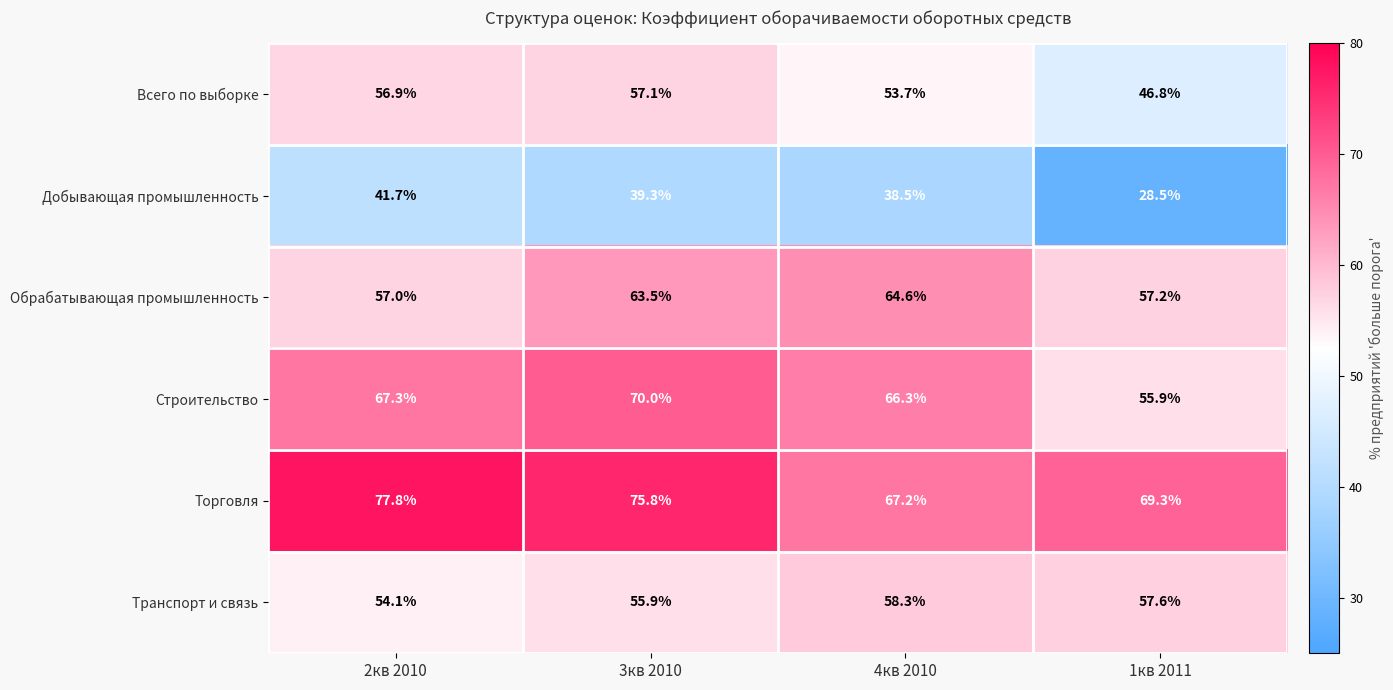

What is the difference between the highest and lowest values at 1кв 2011?

40.8